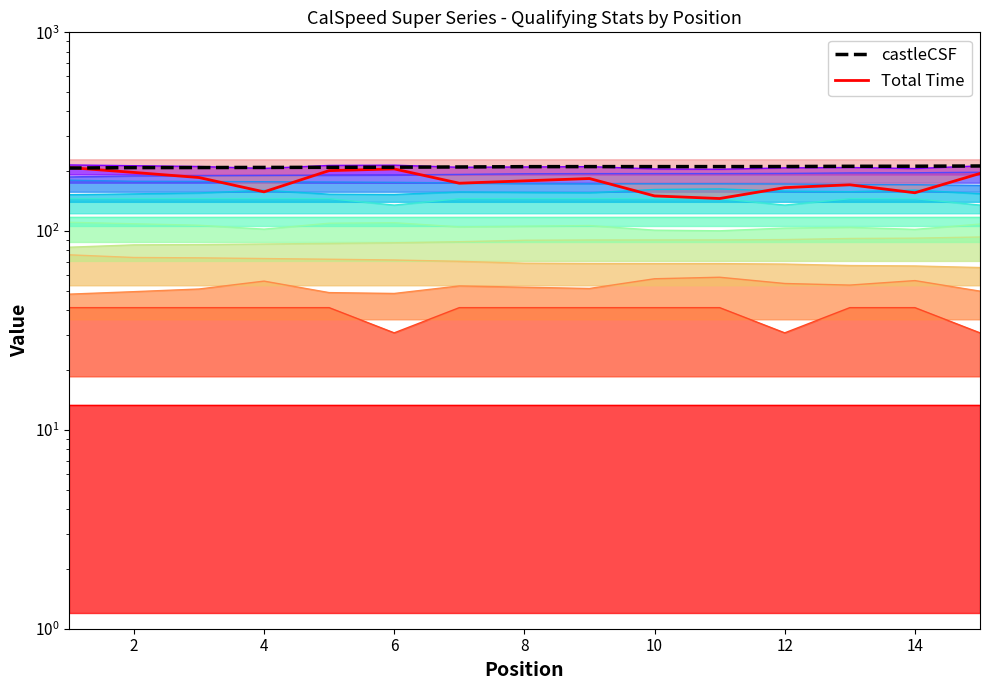

Reading left to right, extract all data points from this chart.

Total Time: 208.9	197.4	186.1	157.6	201.6	205.5	174.2	179.0	183.9	150.3	145.9	165.5	171.0	156.0	195.0
castleCSF: 207.6	208.7	208.8	209.1	209.4	209.7	210.3	211.0	211.1	211.2	211.2	211.3	211.9	212.1	212.7